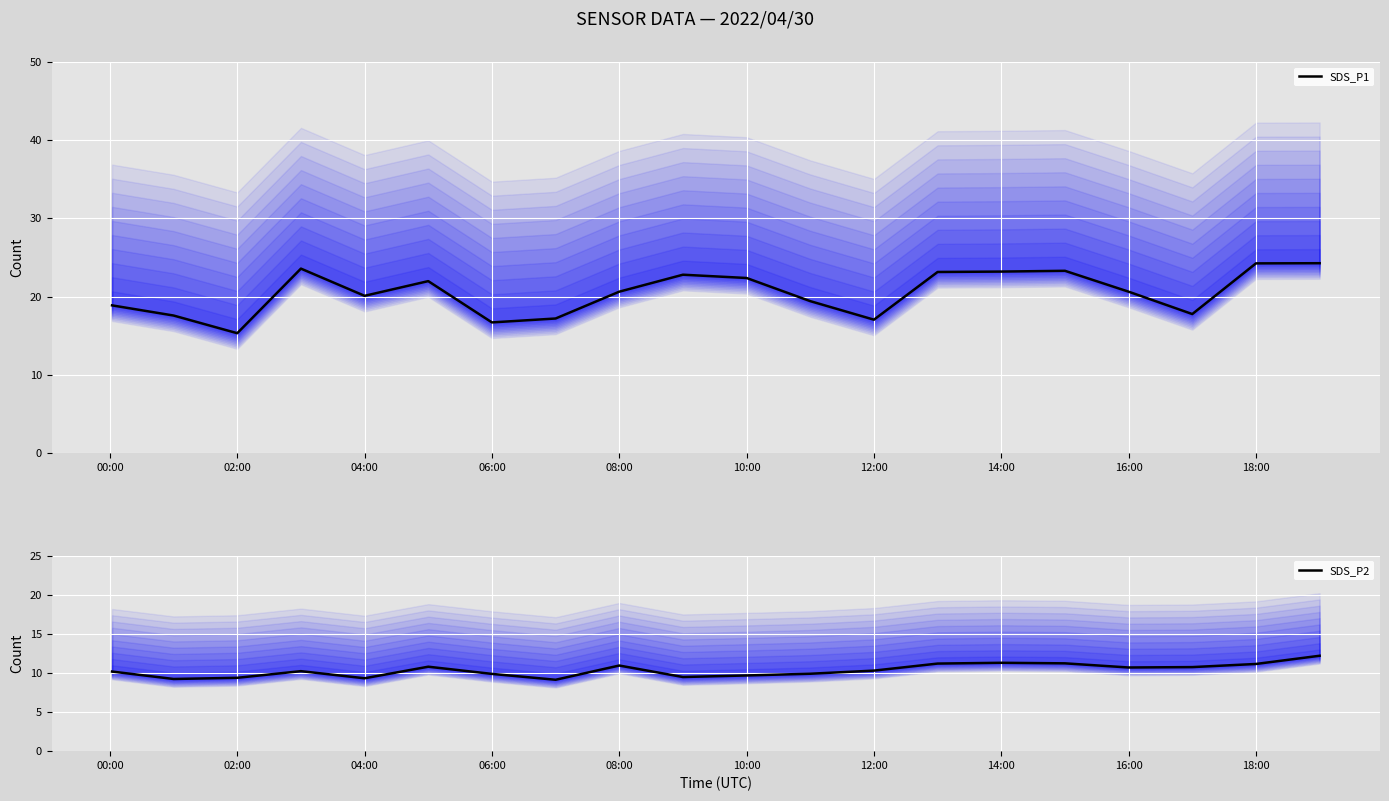

True or false: SDS_P1 has a value of 17.1 at 12:00.

True